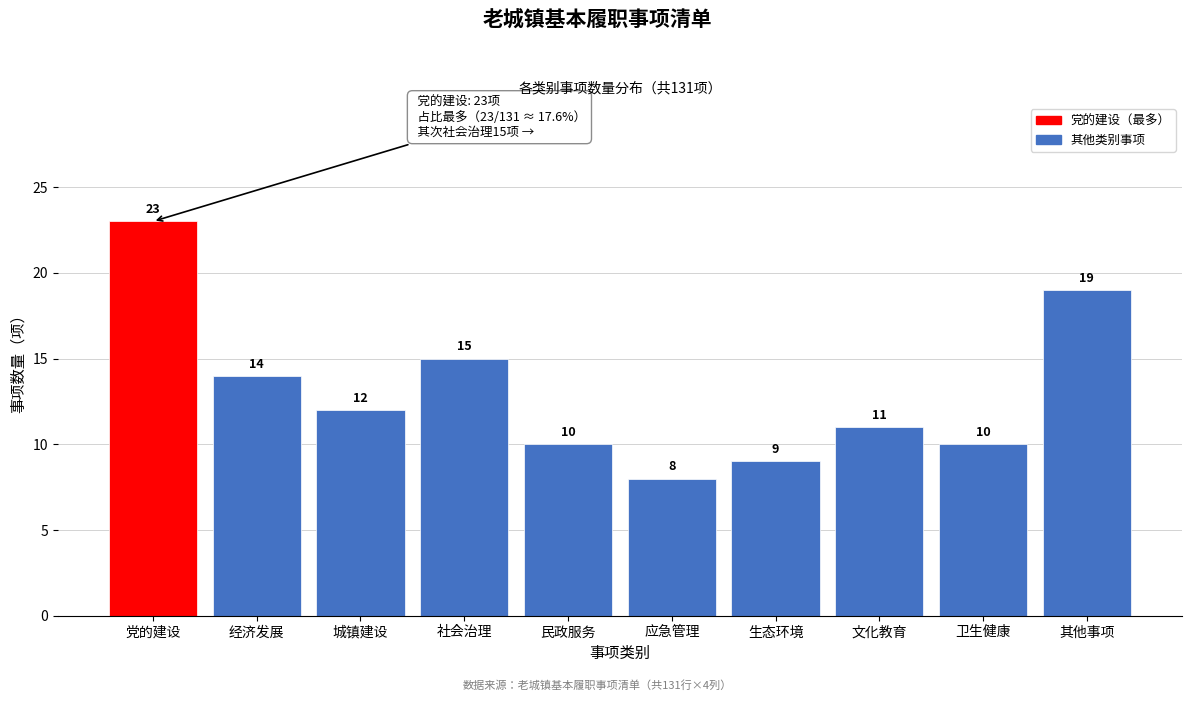

Reading left to right, transcribe all the data shown in this chart.

党的建设=23	经济发展=14	城镇建设=12	社会治理=15	民政服务=10	应急管理=8	生态环境=9	文化教育=11	卫生健康=10	其他事项=19